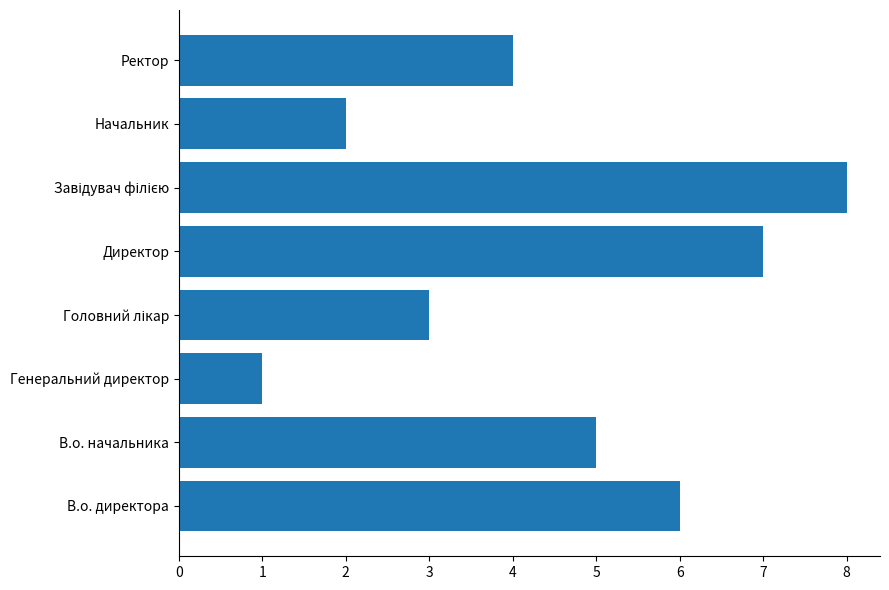

What is the maximum value shown in the chart?

8